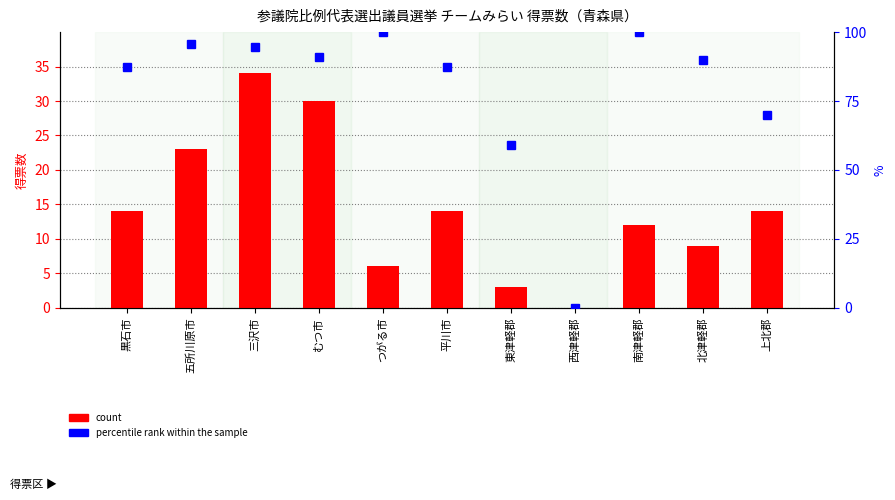

How many data points in count are less than 14?

5